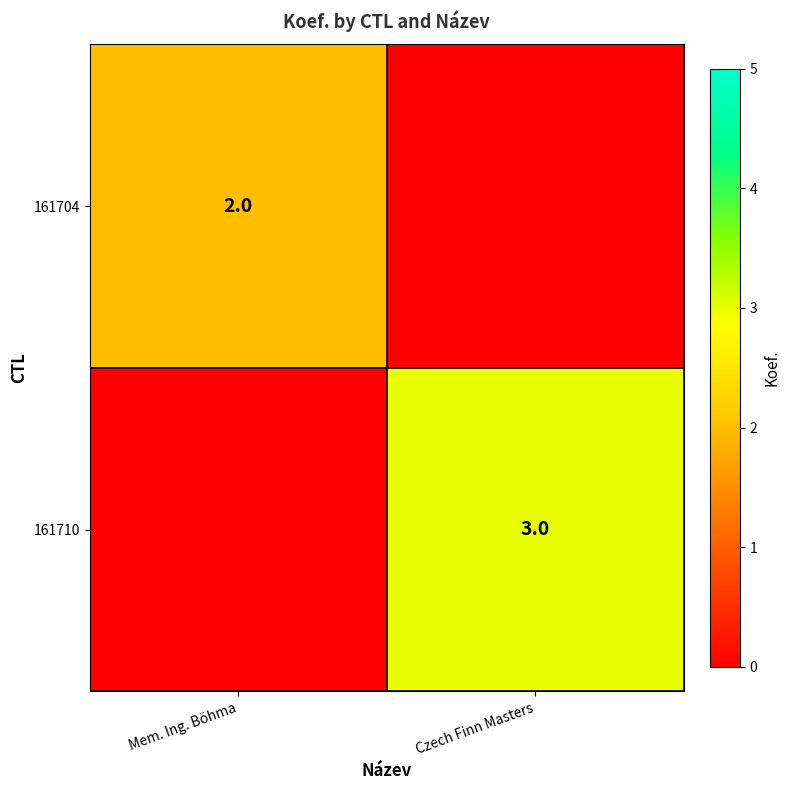

Is it true that 161710 equals 3 at Czech Finn Masters?

True